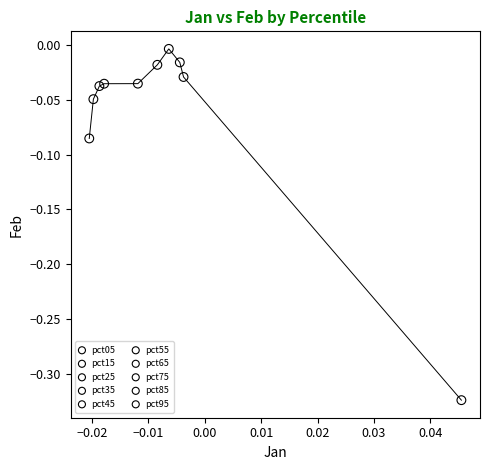

What are all the series names shown in the legend?

pct05, pct15, pct25, pct35, pct45, pct55, pct65, pct75, pct85, pct95